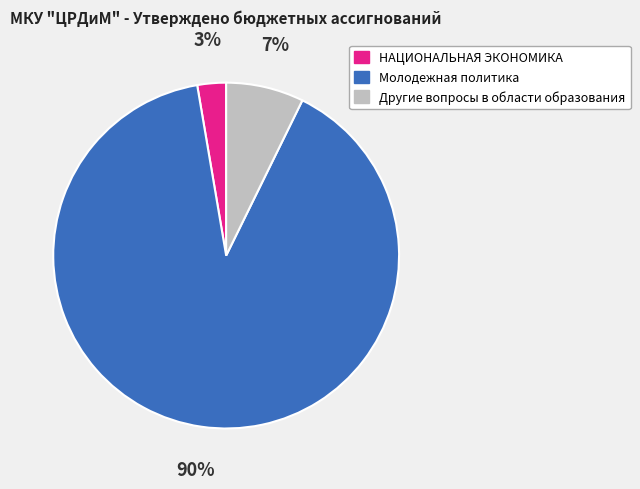

Approximately how many times larger is the value at НАЦИОНАЛЬНАЯ ЭКОНОМИКА compared to Другие вопросы в области образования?

0.4